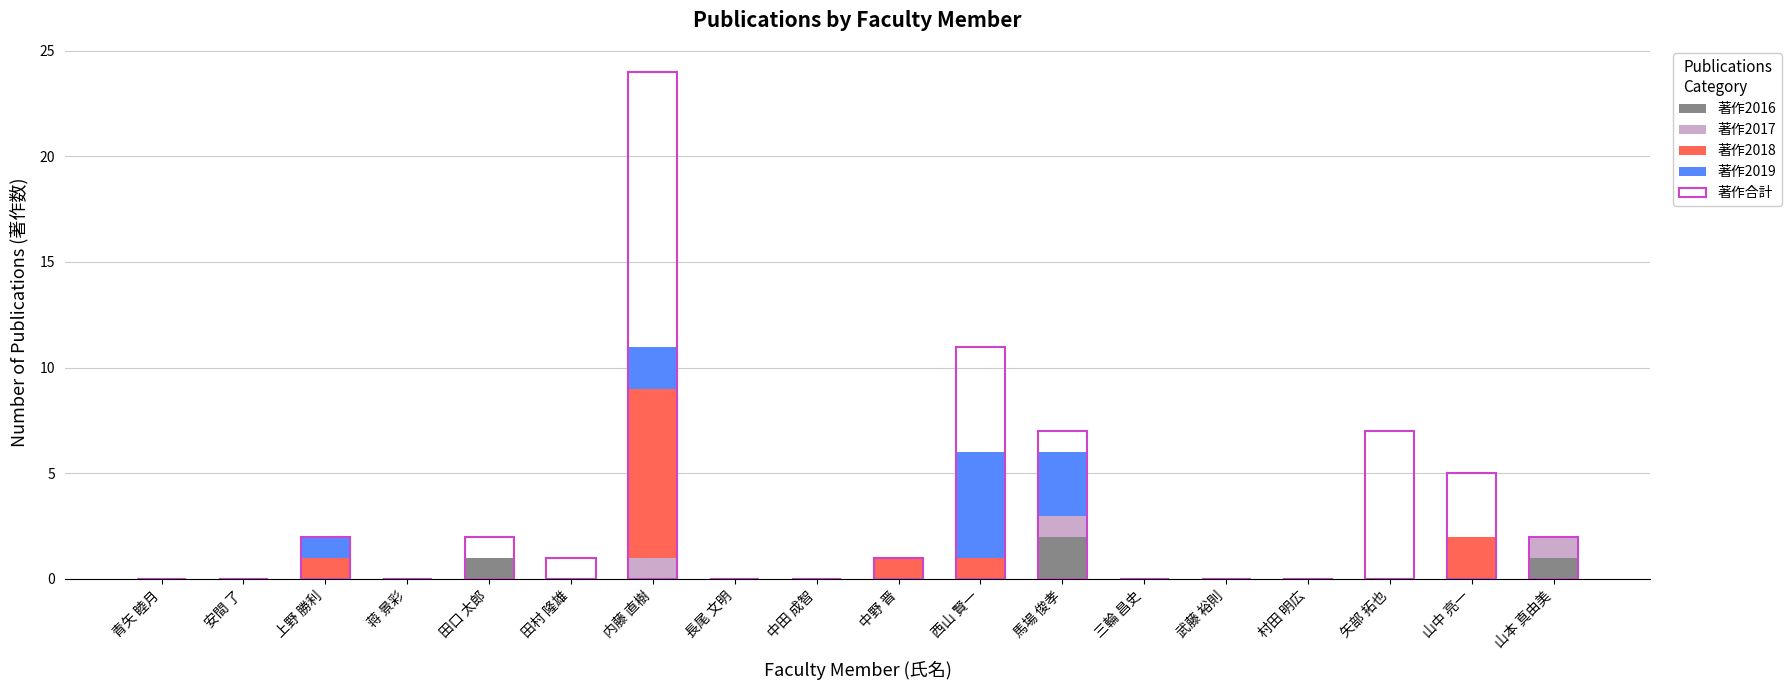

Count the 著作2019 values in the range 0 to 1.

15